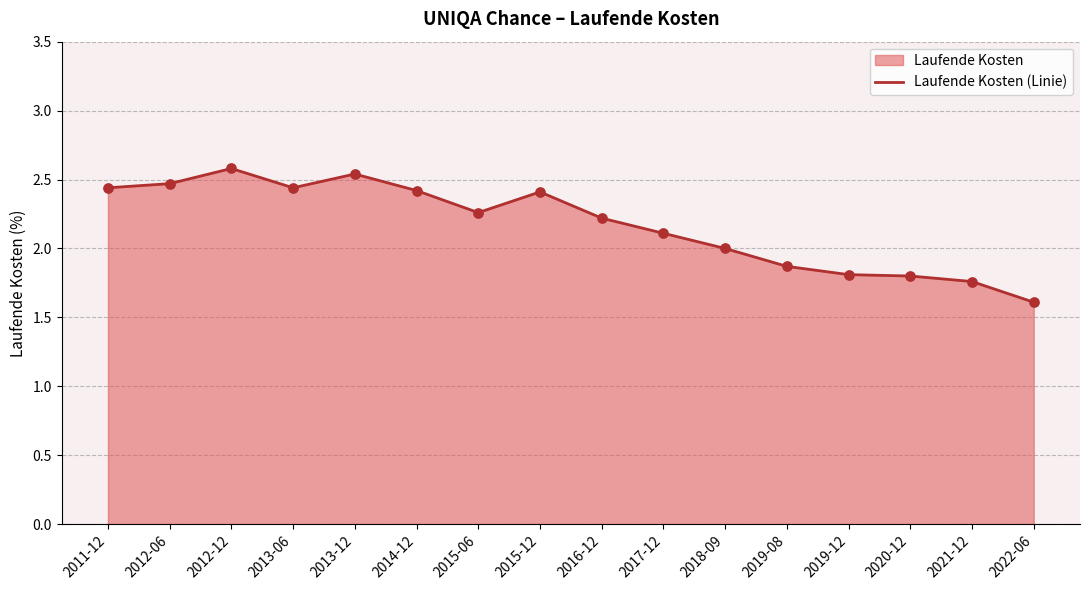

What is the ratio of the value at 2021-12 to the value at 2019-08?

0.9